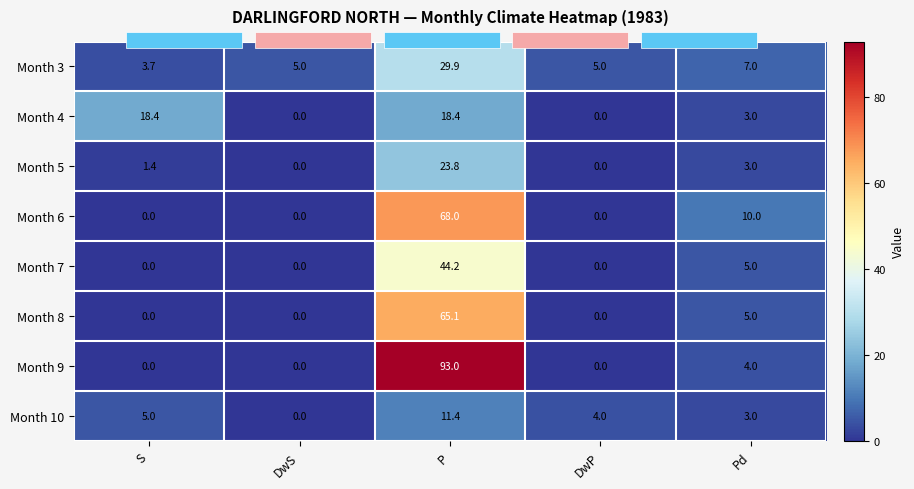

What is the average value of the Month 6 series?

15.6